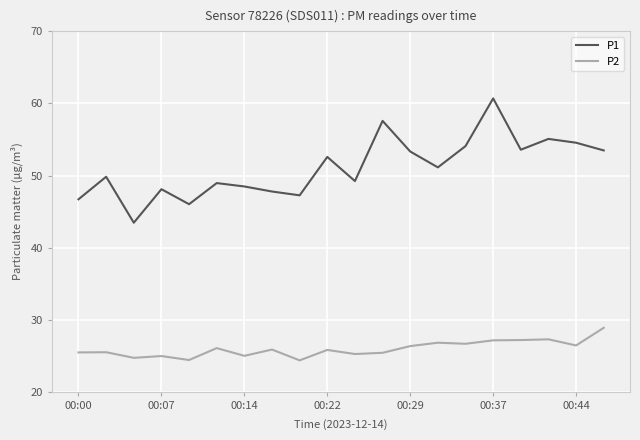

What is the average value of the P1 series?

51.1